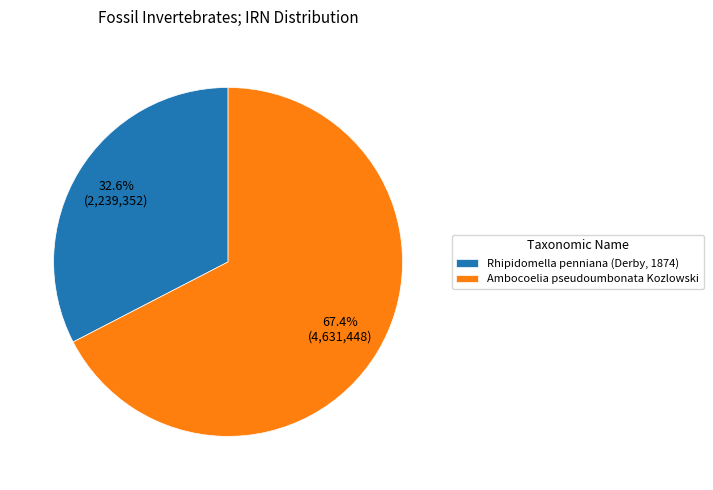

Which slice is the largest?

Ambocoelia pseudoumbonata Kozlowski